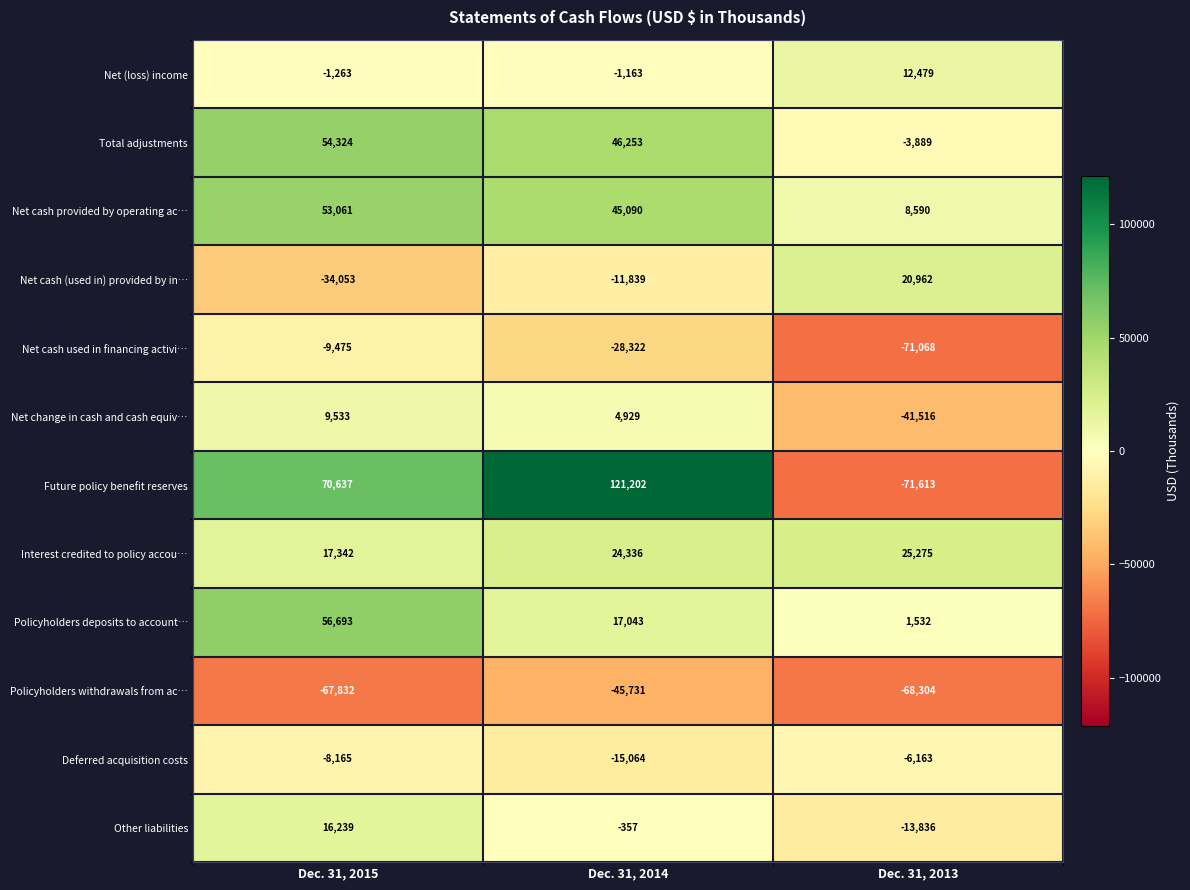

What is the difference between the second highest and minimum values in the Policyholders withdrawals from ac… series?

472